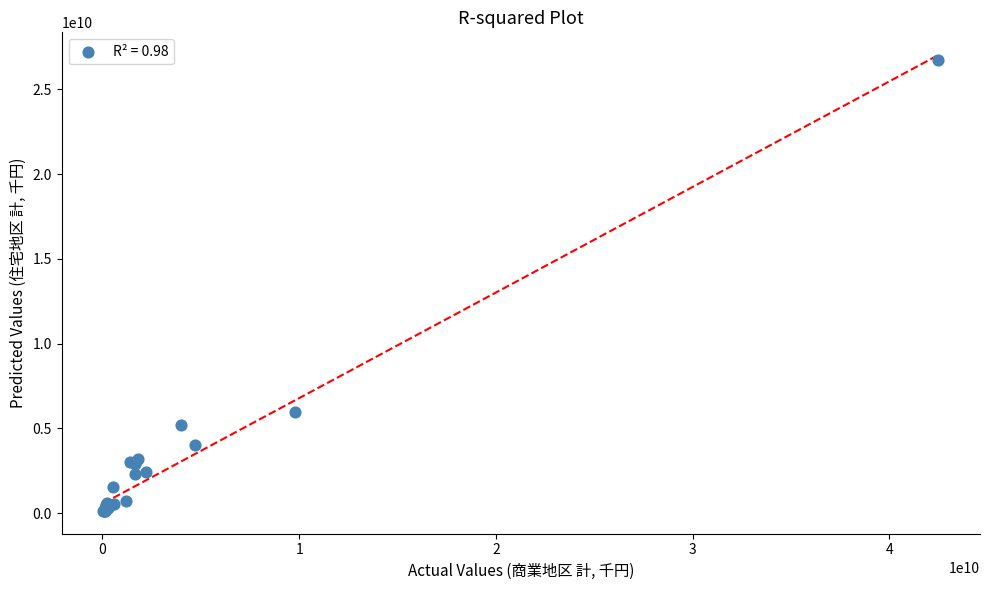

What Y value in the scatter plot is closest to 13441185110?

5967607470